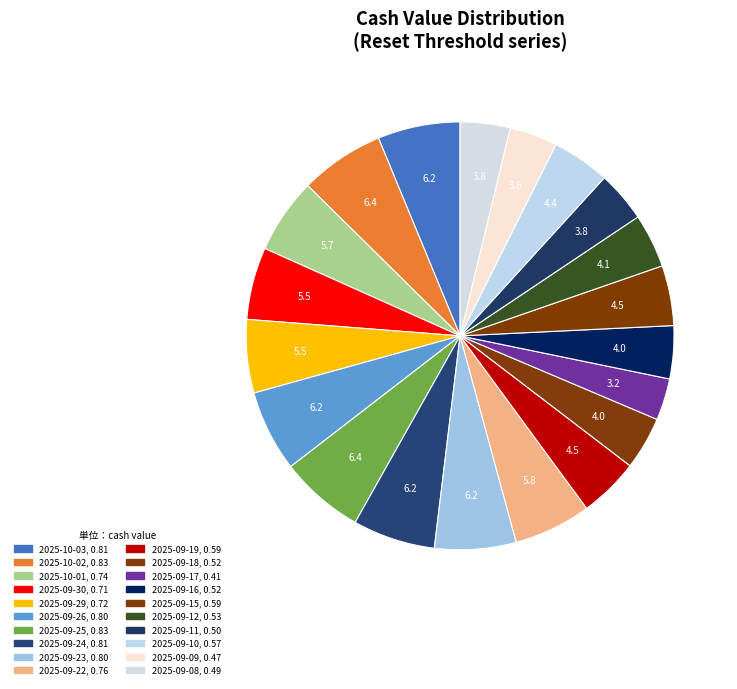

How many segments does this pie chart have?

20